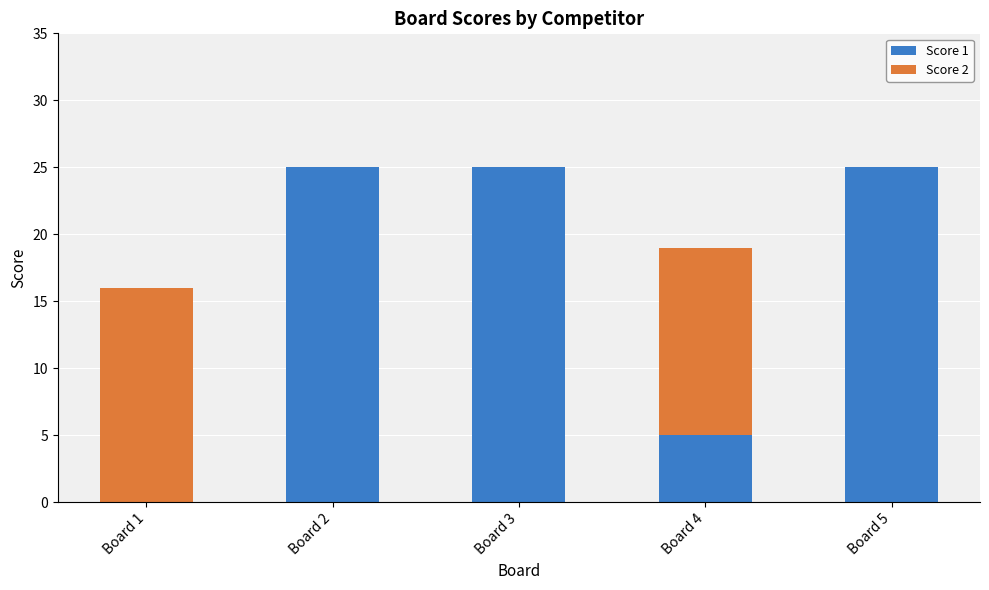

Reading right to left, what are the values for Score 1?

Board 5=25	Board 4=5	Board 3=25	Board 2=25	Board 1=0